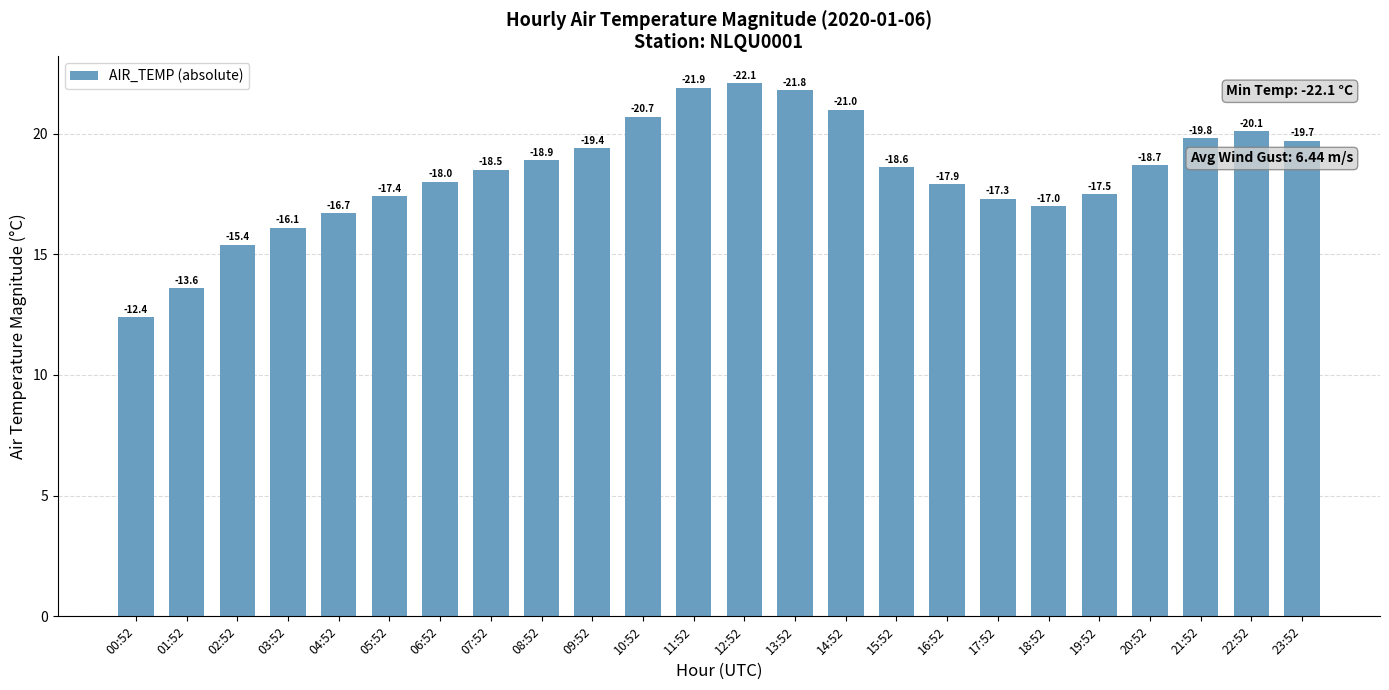

The chart shows a value of 32.2 at 09:52. True or false?

False